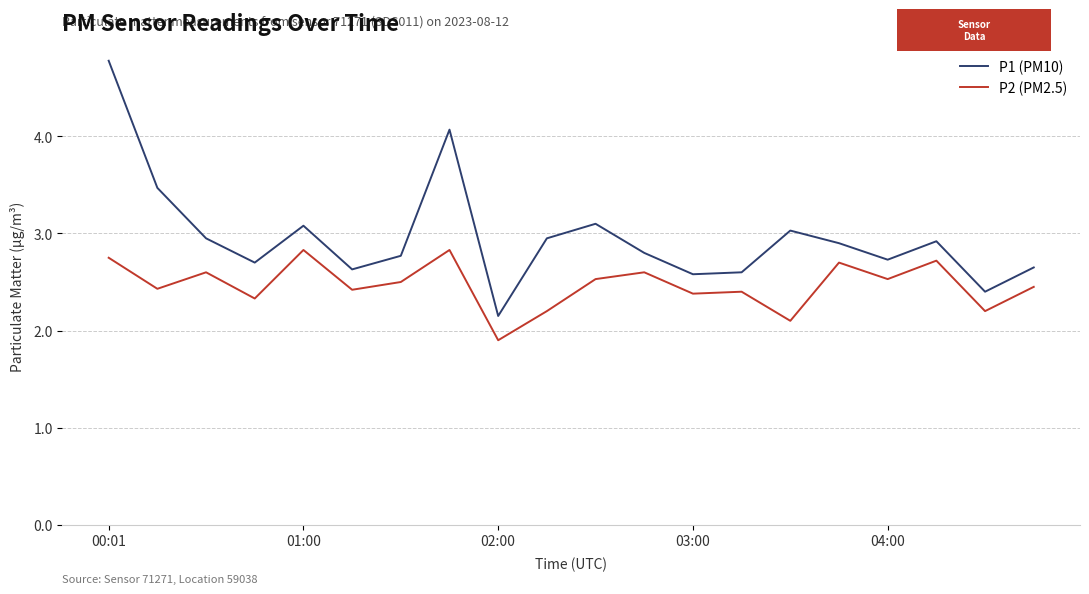

Which series has the largest range (max minus min)?

P1 (PM10)